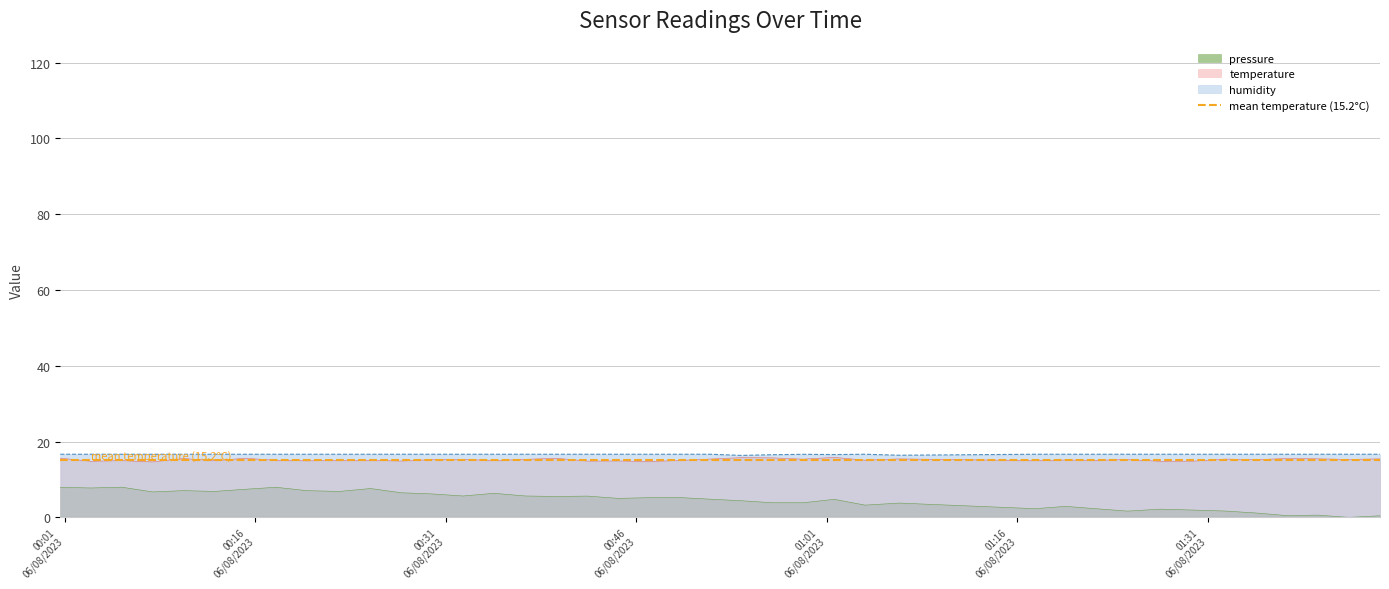

What is the lowest value of the temperature series?

14.6